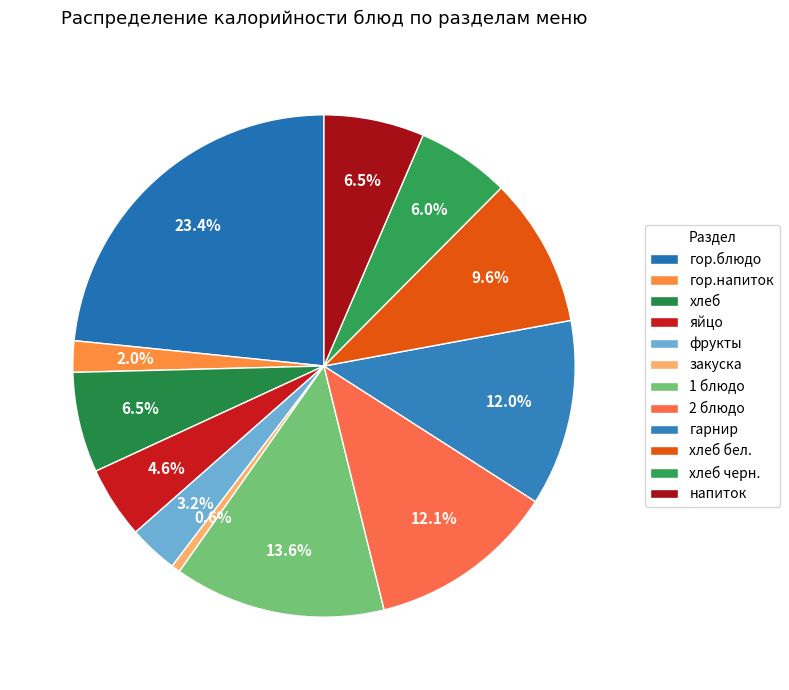

Between хлеб черн. and хлеб бел., which is larger?

хлеб бел.